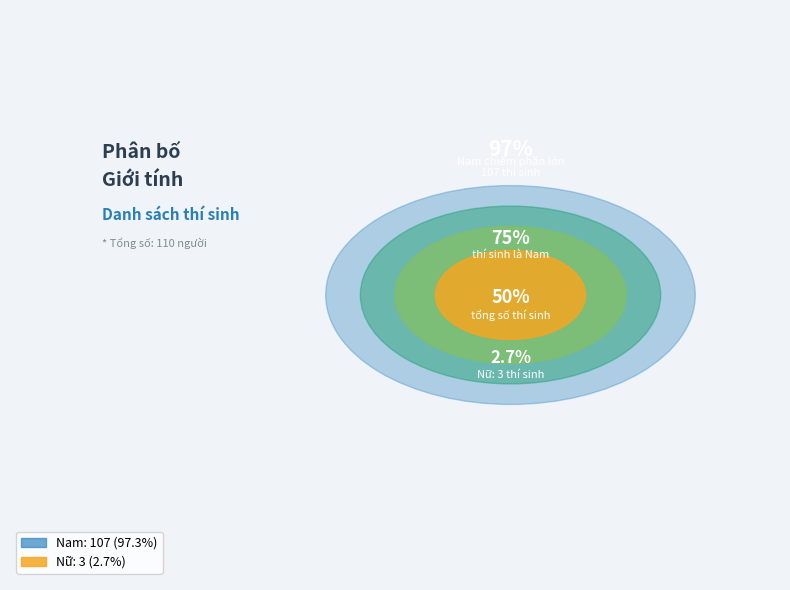

Count the number of slices in the pie.

2